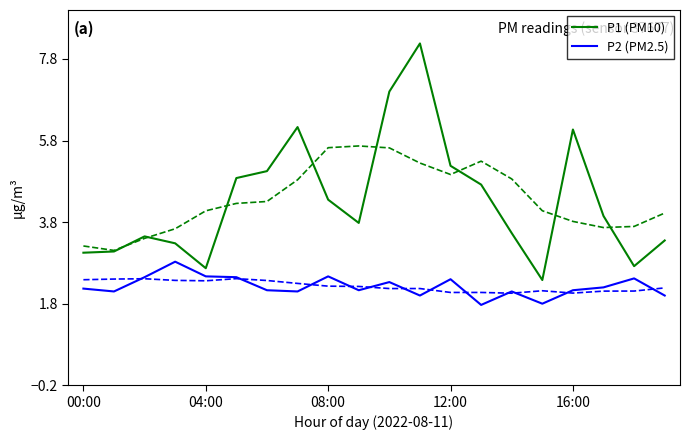

True or false: P1 (PM10) has a value of 4.2 at 16:00.

False